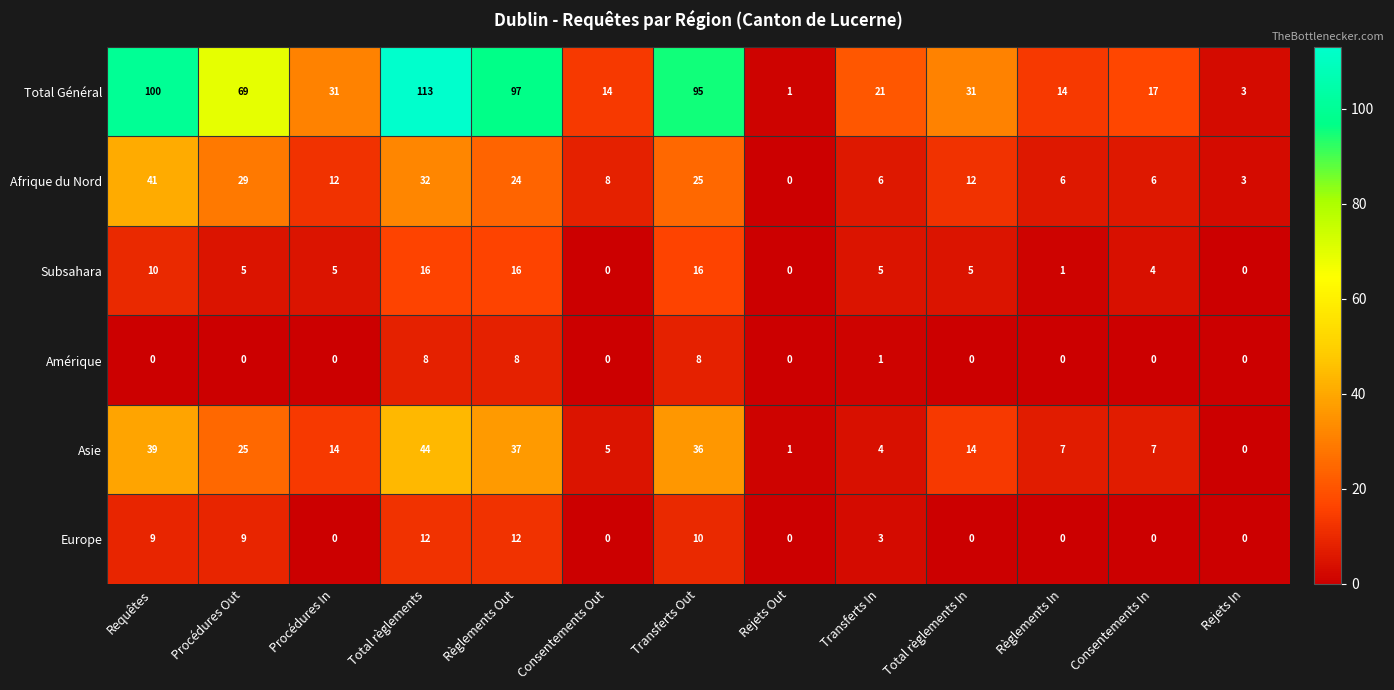

At which label does Total Général reach its peak?

Total règlements